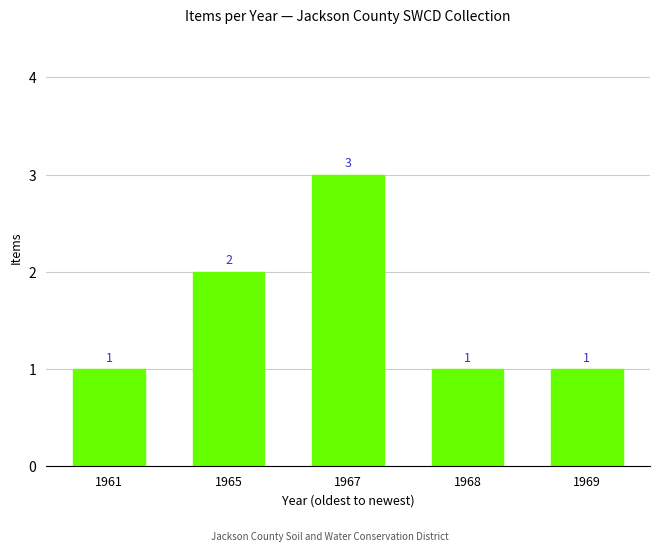

Is it true that the value at 1965 is 1?

False